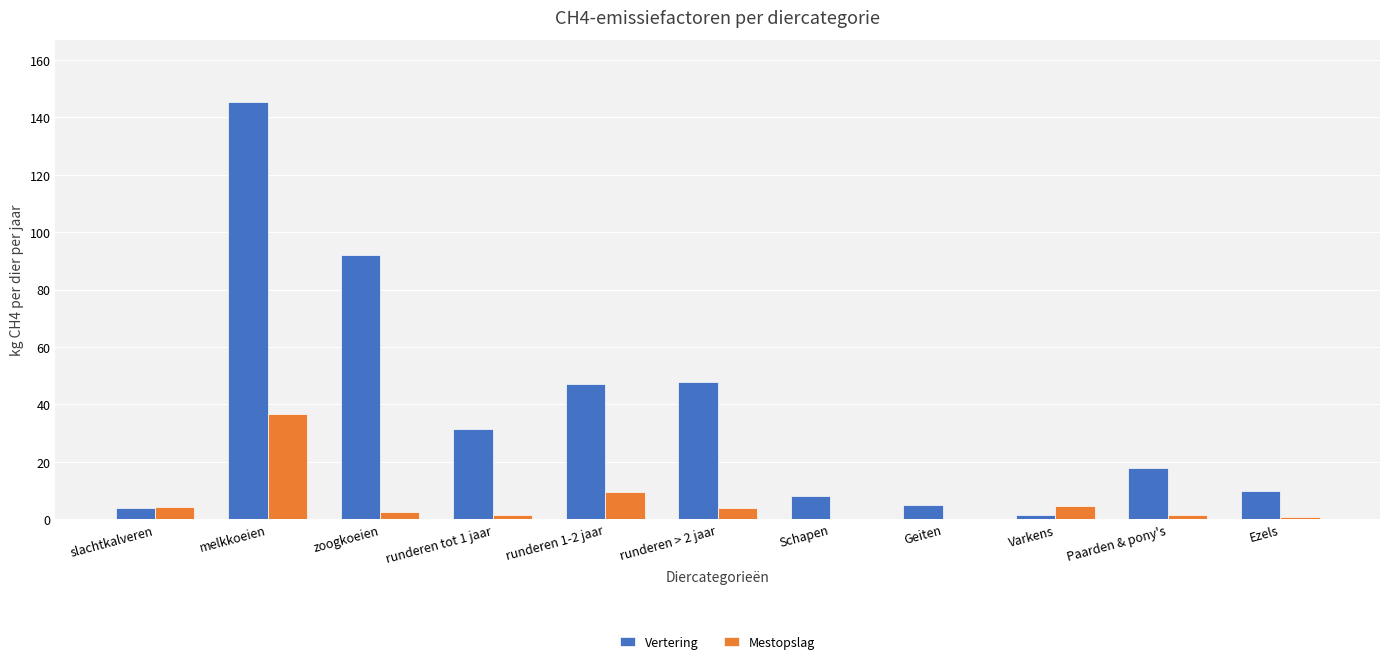

What is the sum of all Vertering values?

410.1